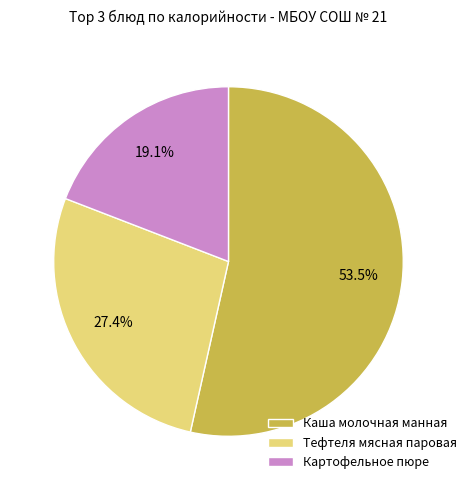

Is there a majority slice in this chart?

Yes